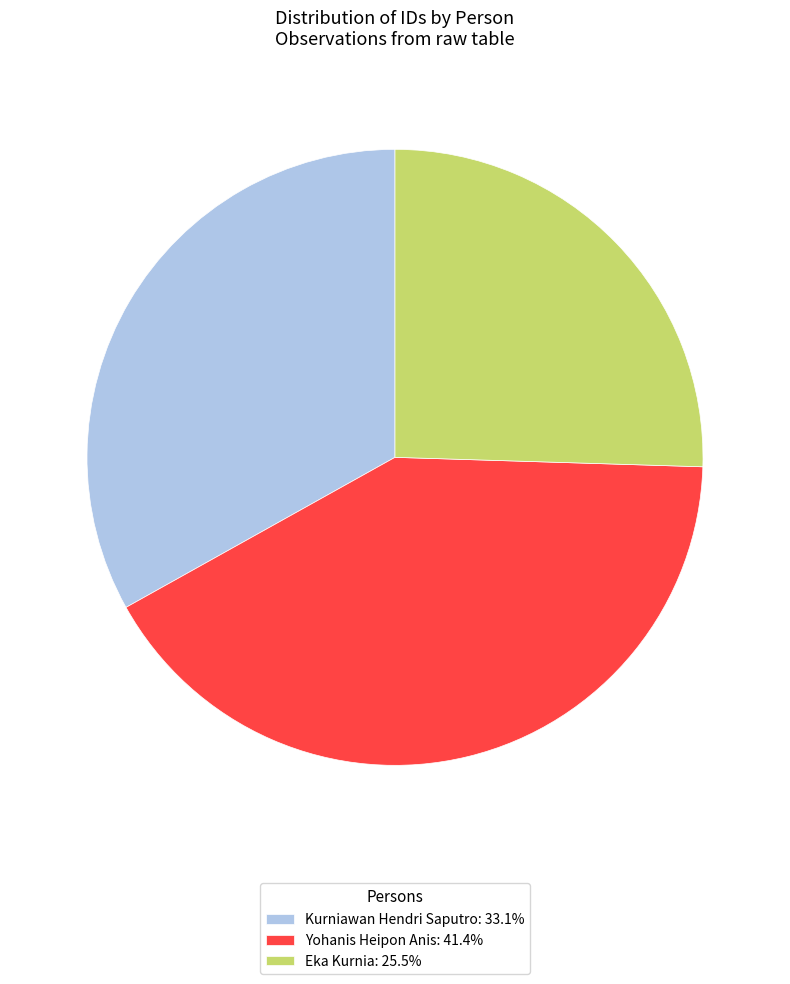

Is Yohanis Heipon Anis: 41.4% the majority of the pie?

No